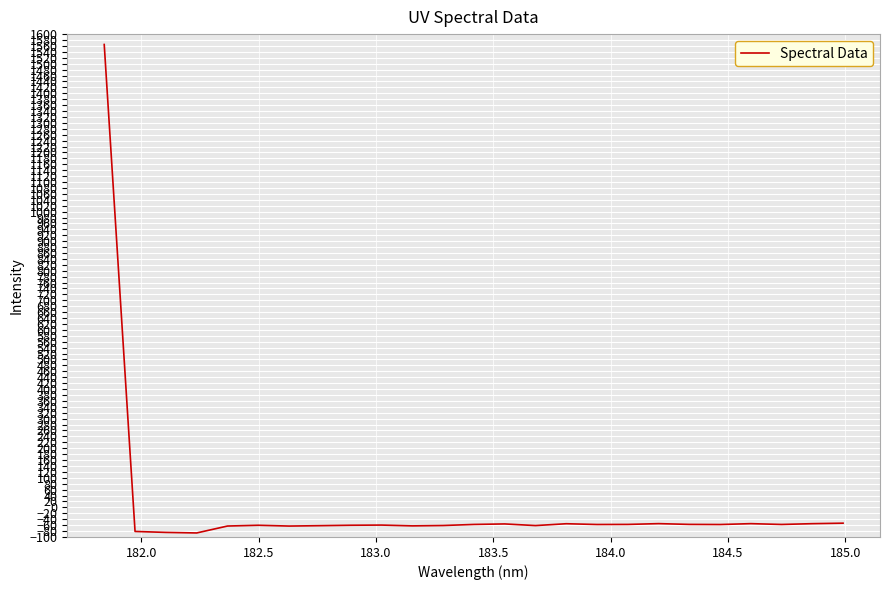

What is the minimum value shown in the chart?

-86.4